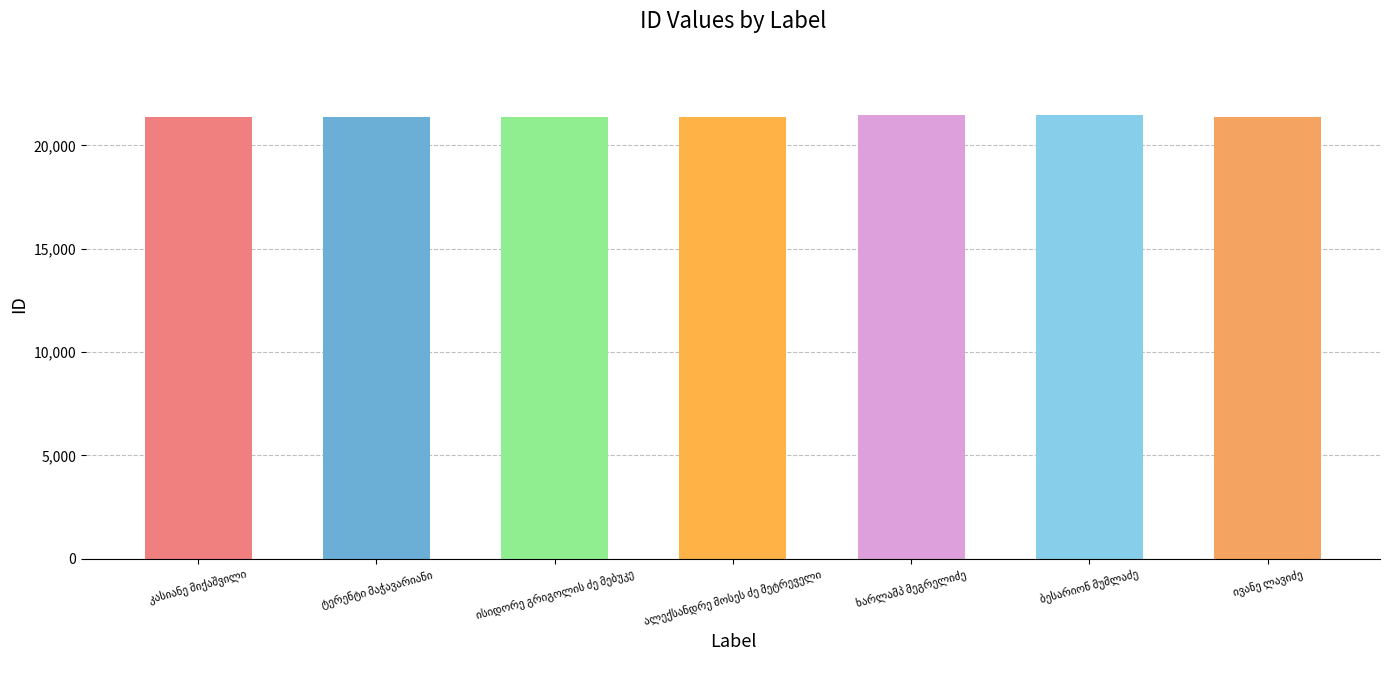

What is the value of the 4th bar from the left?

21362